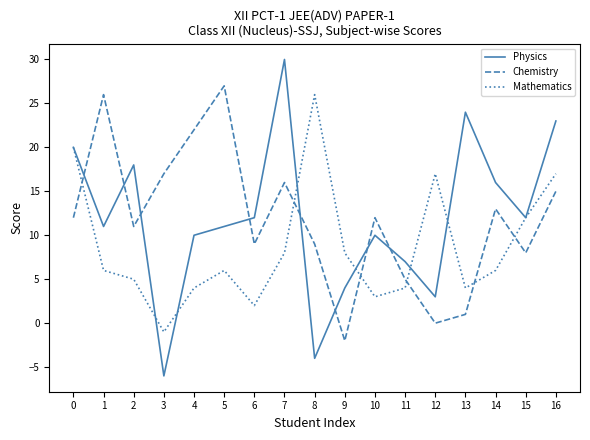

At how many categories does at least one series exceed 4?

17